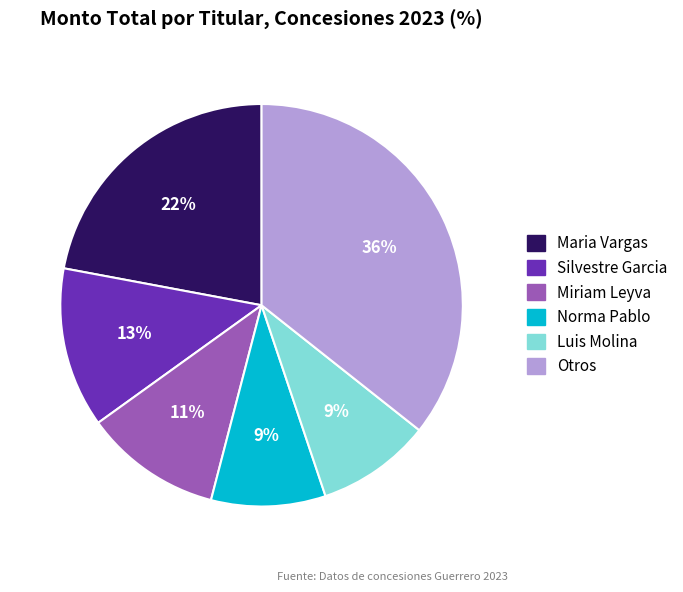

What percentage is the Silvestre Garcia slice, to the nearest percent?

13%